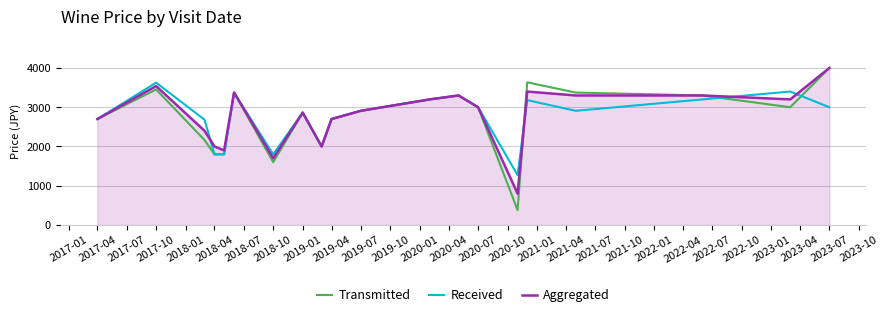

At how many categories does at least one series exceed 1222?

20